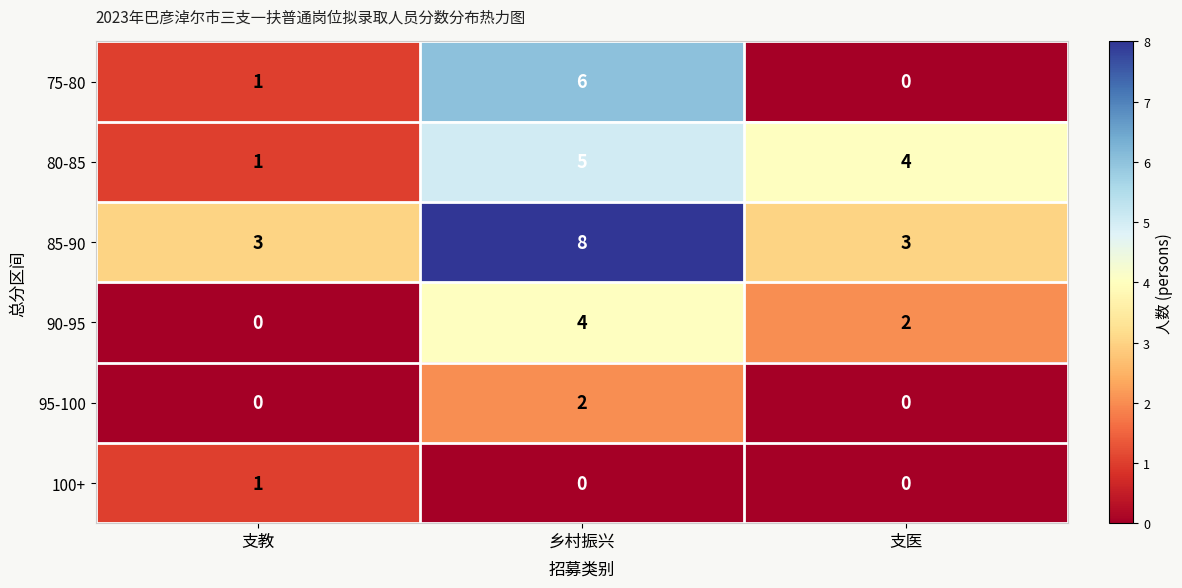

The 100+ series shows 1 at 支教. True or false?

True